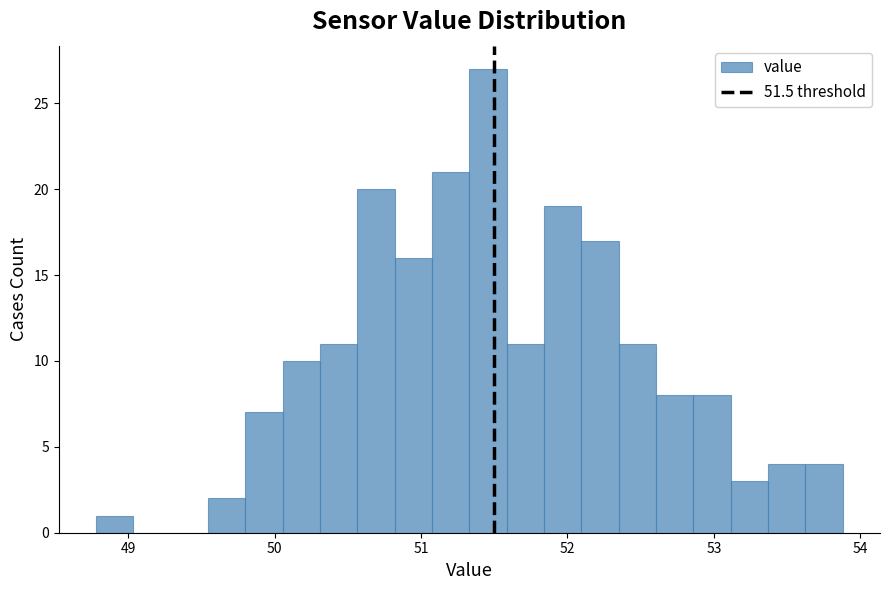

Read against the x-axis, roughly where is the centre of the tallest bar?

51.5